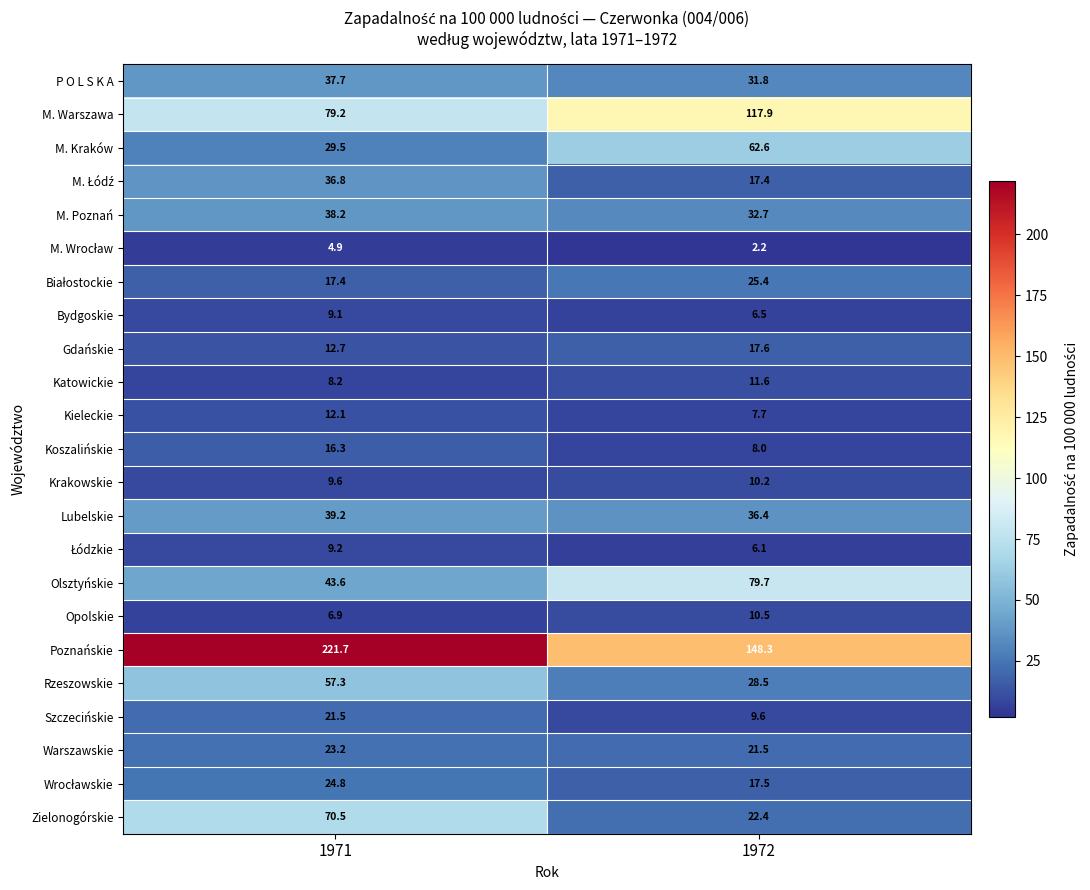

Which series has the largest total across all categories?

Poznańskie